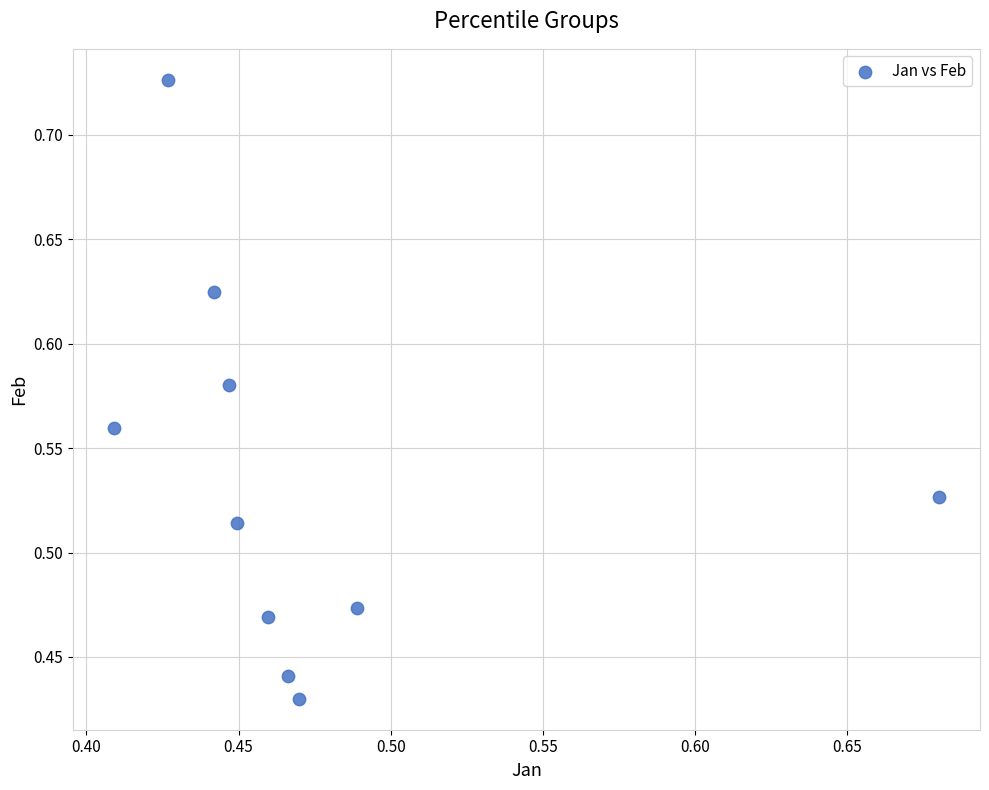

What is the range of Y values (max minus min)?

0.3